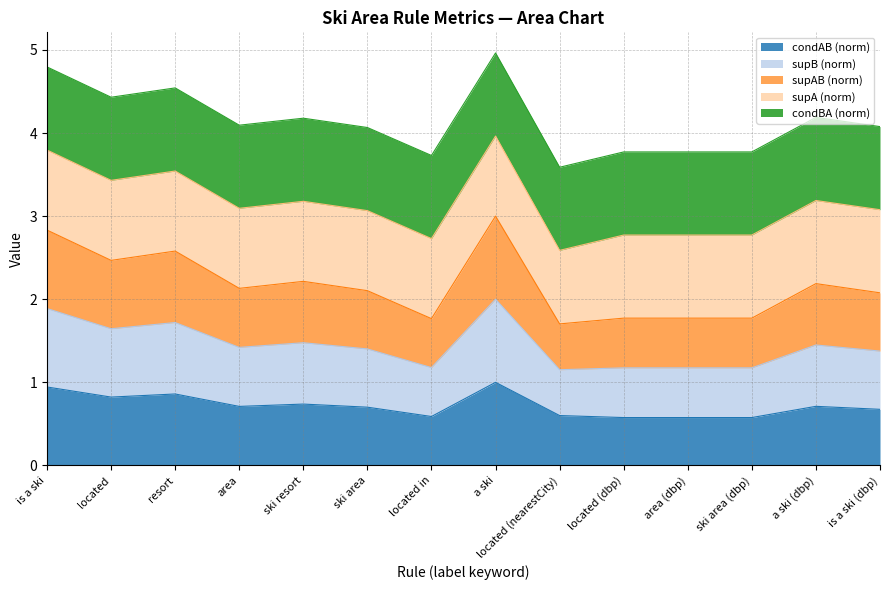

What is the label of the 7th point from the right?

a ski